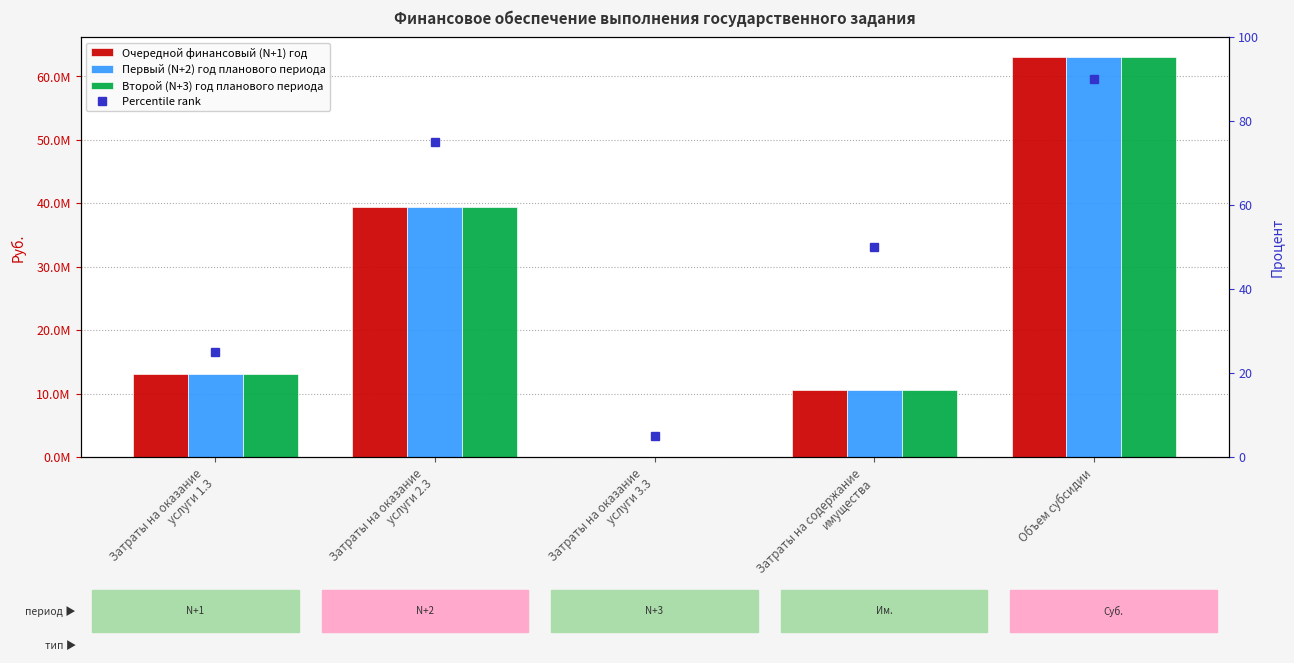

Reading right to left, transcribe all the data shown in this chart.

Очередной финансовый (N+1) год: Объем субсидии=63015381.1	Затраты на содержание
имущества=10560323.9	Затраты на оказание
услуги 3.3=35876.8	Затраты на оказание
услуги 2.3=39396805.4	Затраты на оказание
услуги 1.3=13022375.0
Первый (N+2) год планового периода: Объем субсидии=63015381.1	Затраты на содержание
имущества=10560323.9	Затраты на оказание
услуги 3.3=35876.8	Затраты на оказание
услуги 2.3=39396805.4	Затраты на оказание
услуги 1.3=13022375.0
Второй (N+3) год планового периода: Объем субсидии=63015381.1	Затраты на содержание
имущества=10560323.9	Затраты на оказание
услуги 3.3=35876.8	Затраты на оказание
услуги 2.3=39396805.4	Затраты на оказание
услуги 1.3=13022375.0